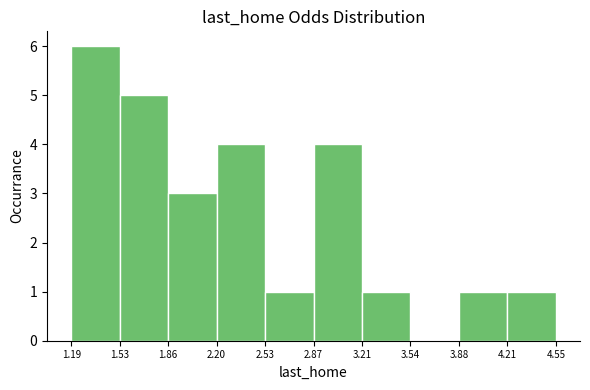

Reading left to right, transcribe this chart: for each bar, give the range it covers on the x-axis and its height. The values are not printed on the chart, so give them approximately, as read against the axis.

1.19 to 1.53: 6
1.53 to 1.86: 5
1.86 to 2.20: 3
2.20 to 2.53: 4
2.53 to 2.87: 1
2.87 to 3.21: 4
3.21 to 3.54: 1
3.54 to 3.88: 0
3.88 to 4.21: 1
4.21 to 4.55: 1